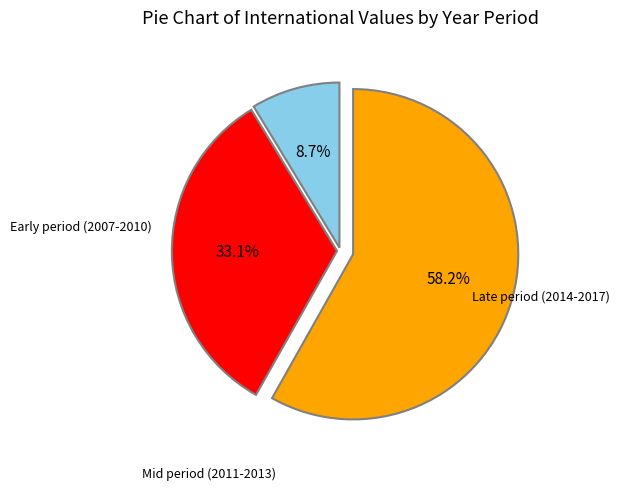

Is there a majority slice in this chart?

Yes